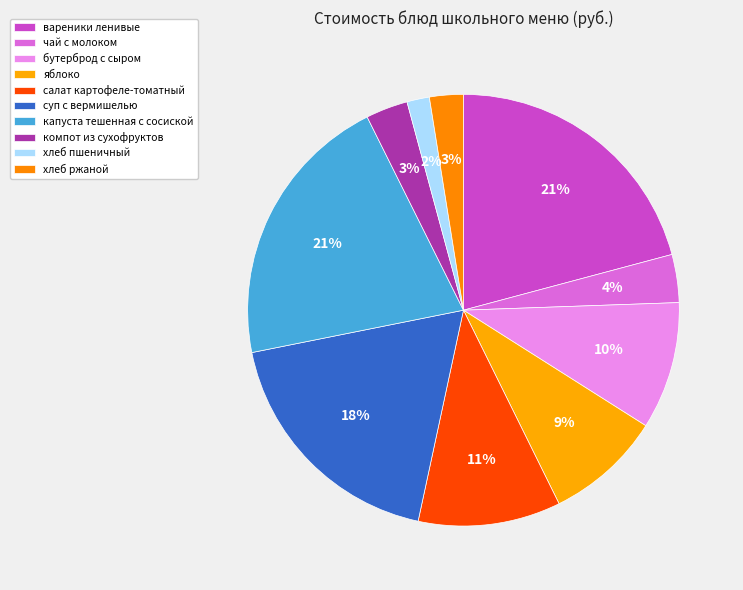

Rank the categories by value from lowest to highest.

хлеб пшеничный, хлеб ржаной, компот из сухофруктов, чай с молоком, яблоко, бутерброд с сыром, салат картофеле-томатный, суп с вермишелью, капуста тешенная с сосиской, вареники ленивые